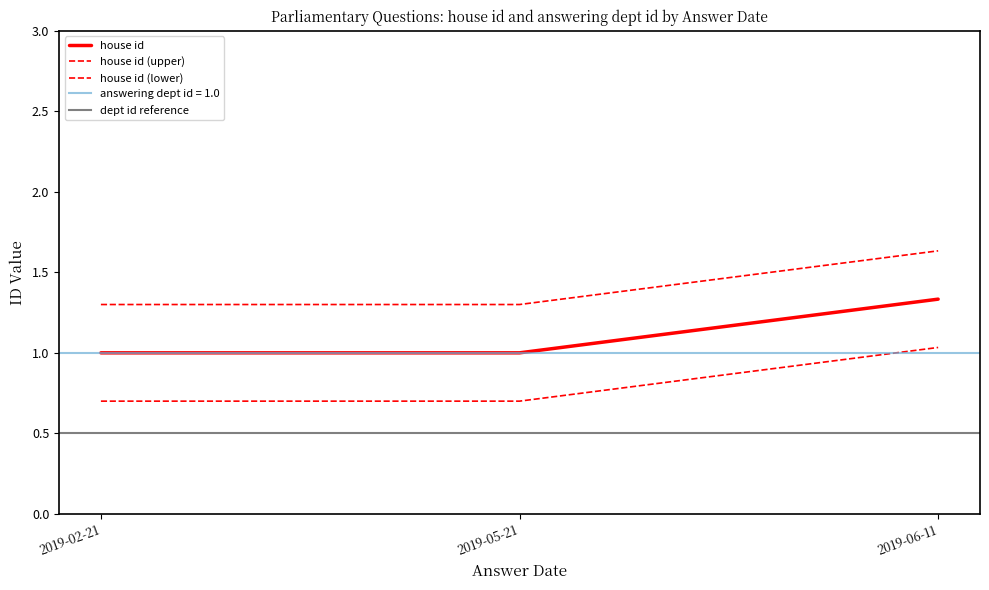

At which category is the sum across all series the highest?

2019-06-11